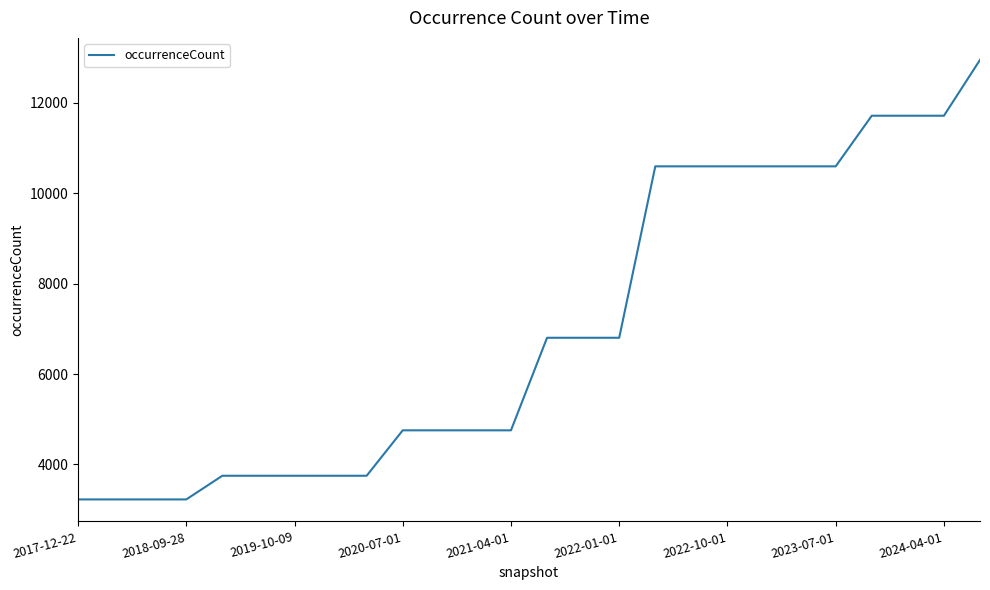

What is the maximum value shown in the chart?

12952